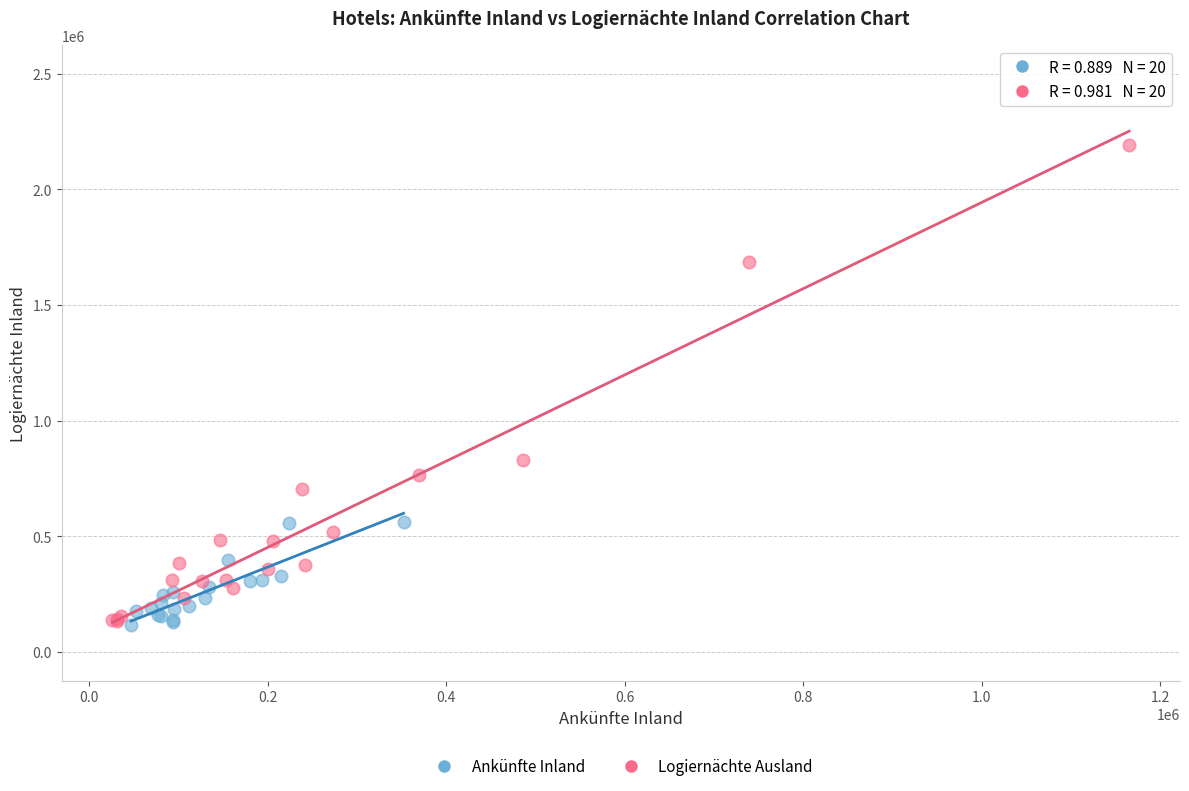

What are all the series names shown in the legend?

Ankünfte Inland, Logiernächte Ausland